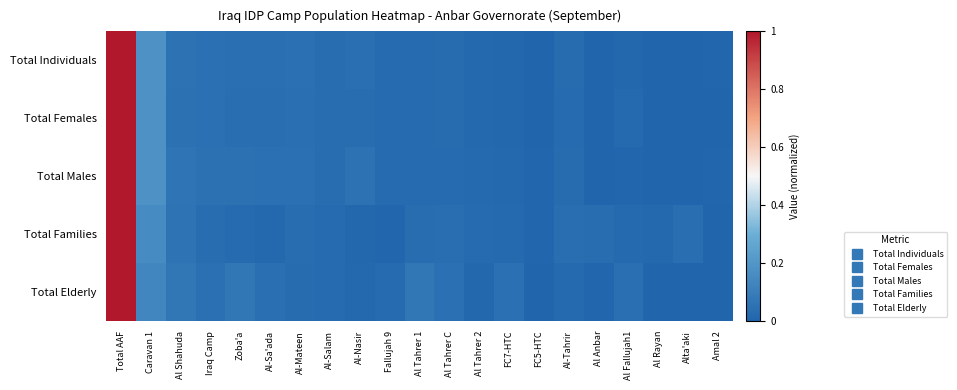

At Al-Mateen, list the series in order from largest to smallest.

Total Males, Total Individuals, Total Females, Total Families, Total Elderly